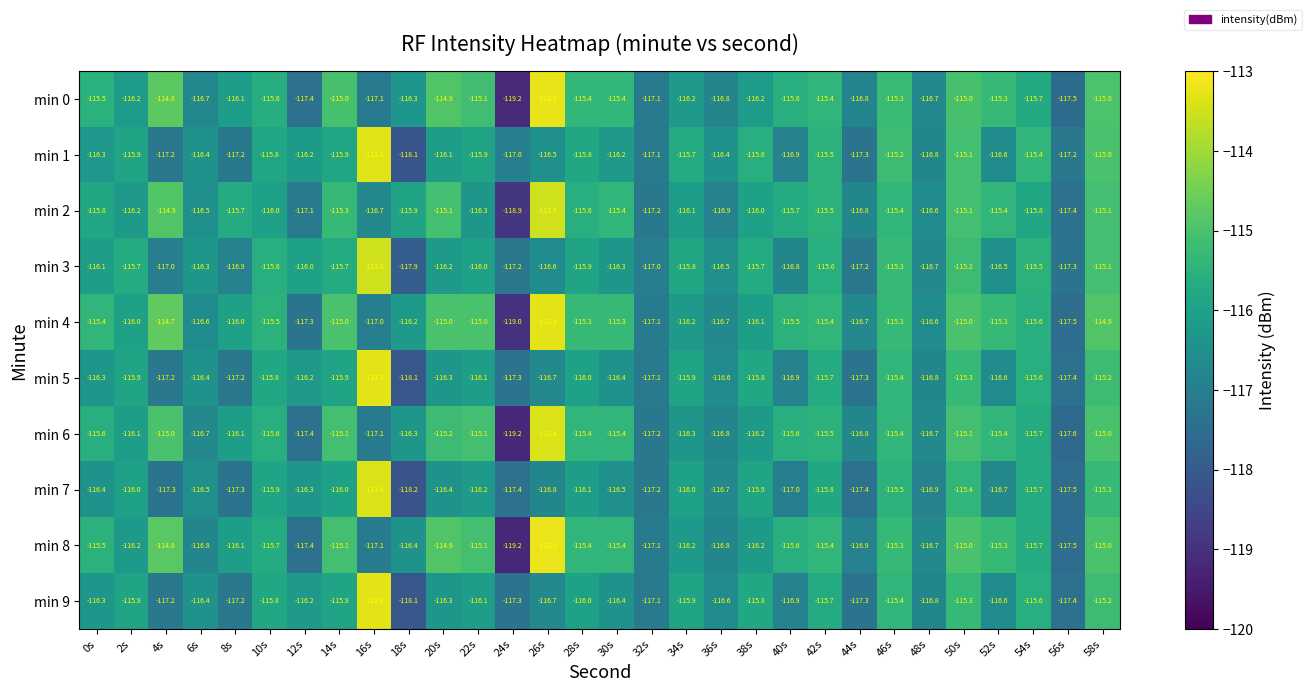

The value of min 5 at 52s is -198.0. True or false?

False